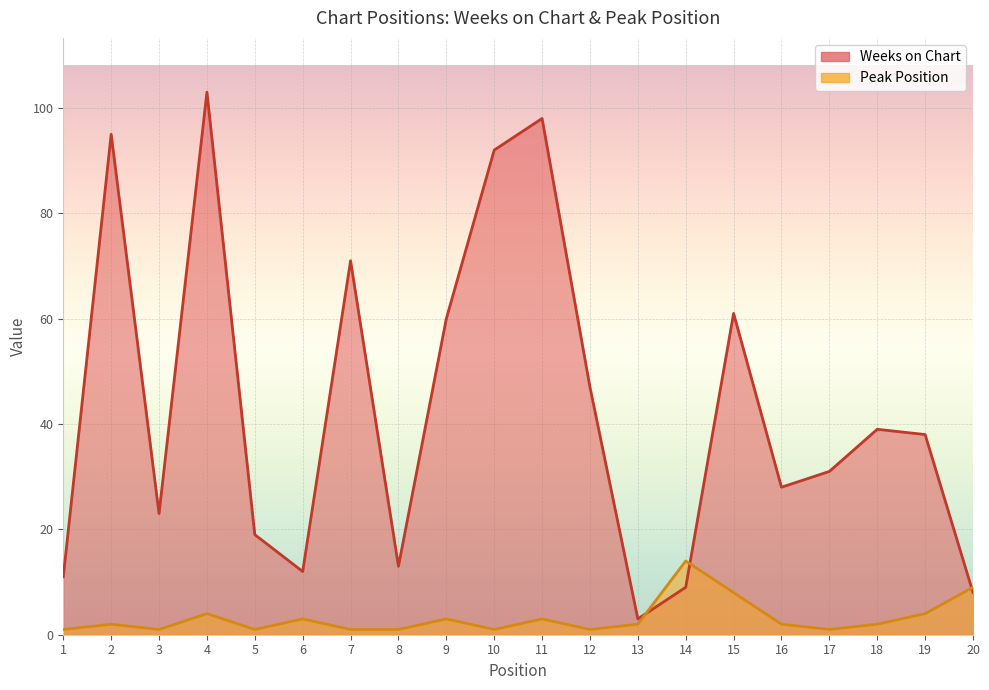

Reading left to right, extract all data points from this chart.

Weeks on Chart: 1=11	2=95	3=23	4=103	5=19	6=12	7=71	8=13	9=60	10=92	11=98	12=47	13=3	14=9	15=61	16=28	17=31	18=39	19=38	20=8
Peak Position: 1=1	2=2	3=1	4=4	5=1	6=3	7=1	8=1	9=3	10=1	11=3	12=1	13=2	14=14	15=8	16=2	17=1	18=2	19=4	20=9